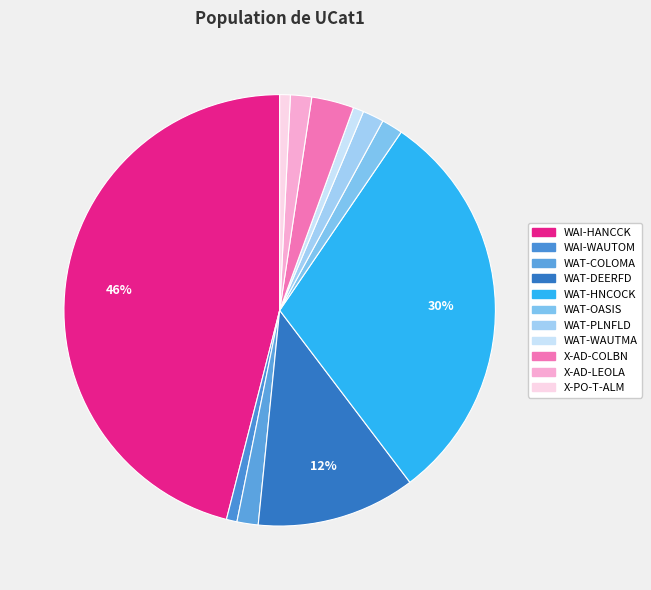

What is the total percentage of WAI-HANCCK and WAT-HNCOCK?

76.2%